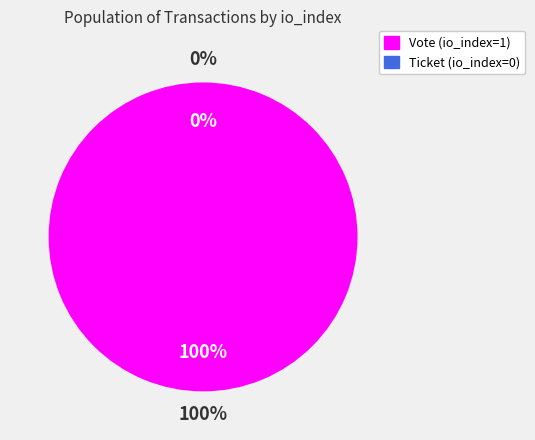

Which category has the biggest portion of the pie?

Vote (io_index=1)